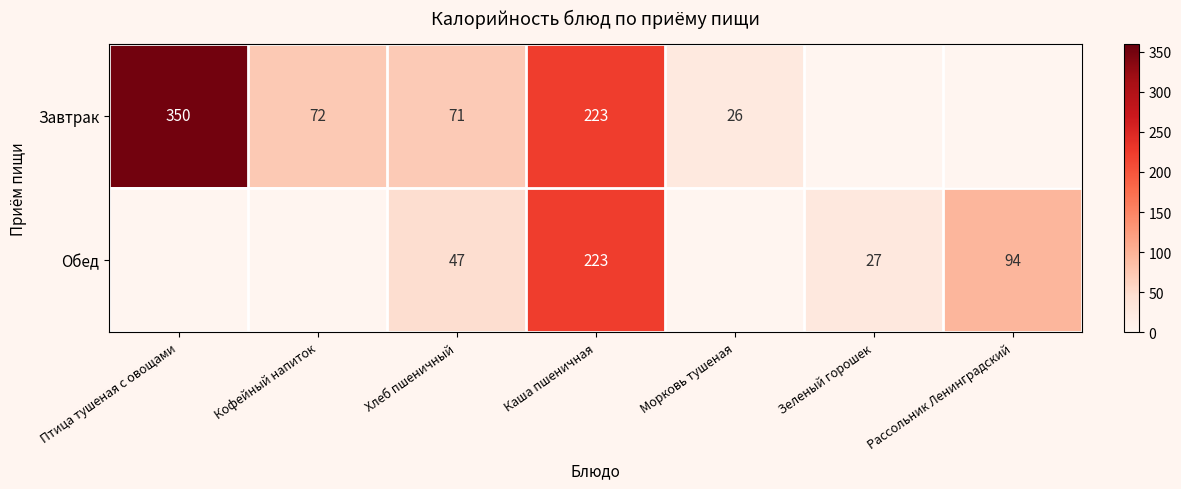

The value of Завтрак at Каша пшеничная is 223. True or false?

True